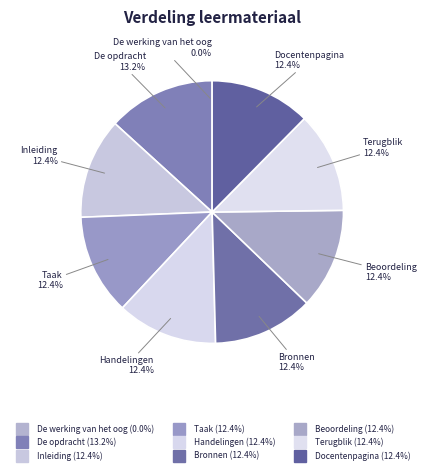

What portion of the pie excludes Terugblik?

87.6%